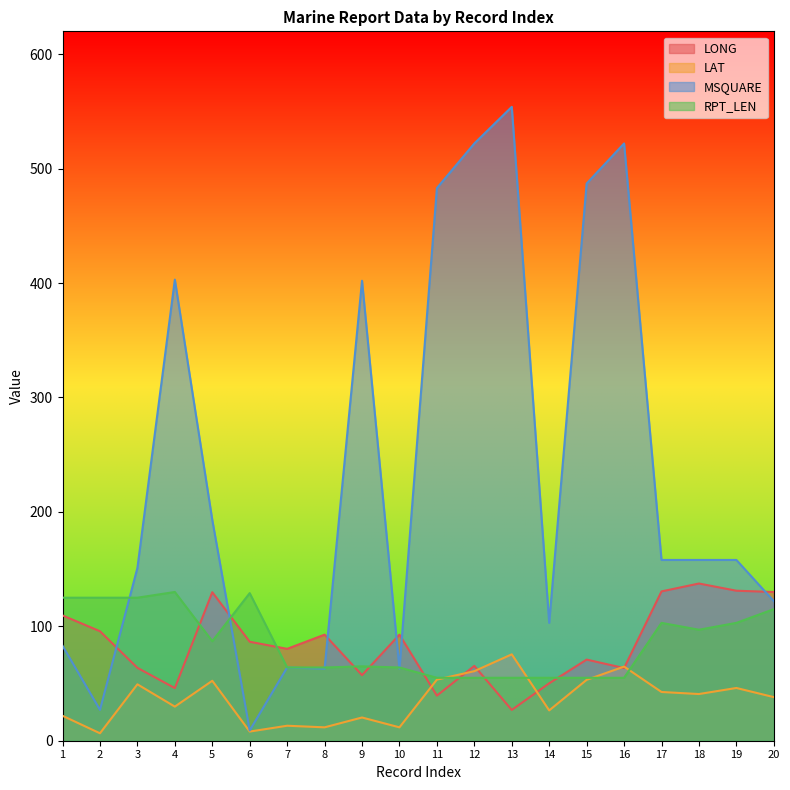

Reading right to left, what are all the values shown in this chart?

LONG: 130.0	131.1	137.4	130.5	63.5	70.9	50.2	26.9	65.4	39.4	92.7	57.3	92.7	80.3	86.5	129.8	46.0	63.7	95.7	109.5
LAT: 38.1	46.1	40.8	42.6	64.8	53.2	26.5	75.5	60.8	53.4	11.7	20.3	11.7	13.1	8.0	52.4	29.8	49.3	6.5	21.8
MSQUARE: 122.0	158.0	158.0	158.0	522.0	487.0	103.0	554.0	522.0	483.0	63.0	402.0	63.0	64.0	9.0	193.0	403.0	151.0	27.0	83.0
RPT_LEN: 115.0	103.0	97.0	103.0	55.0	55.0	55.0	55.0	55.0	55.0	64.0	65.0	64.0	64.0	129.0	87.0	130.0	125.0	125.0	125.0